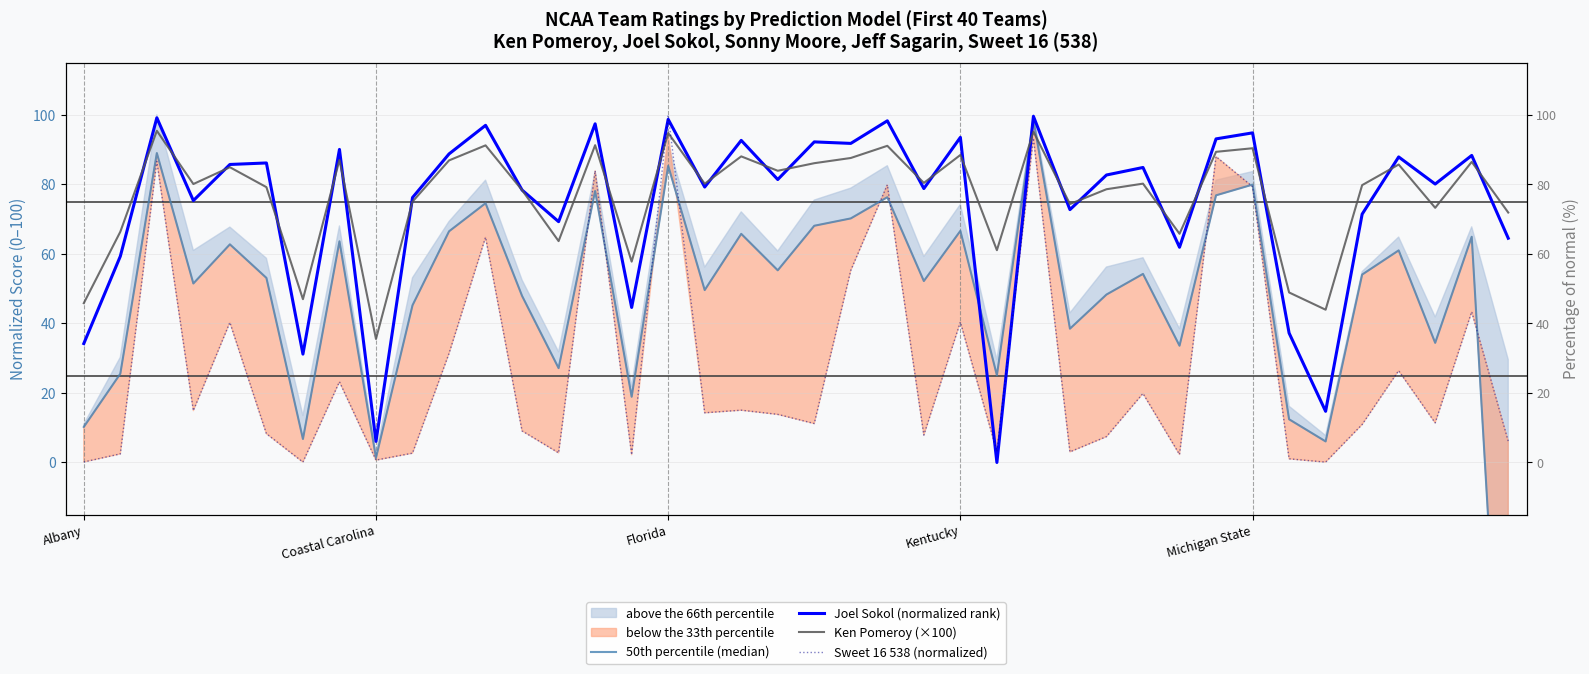

What is the difference between the highest and lowest values at 29?

65.0